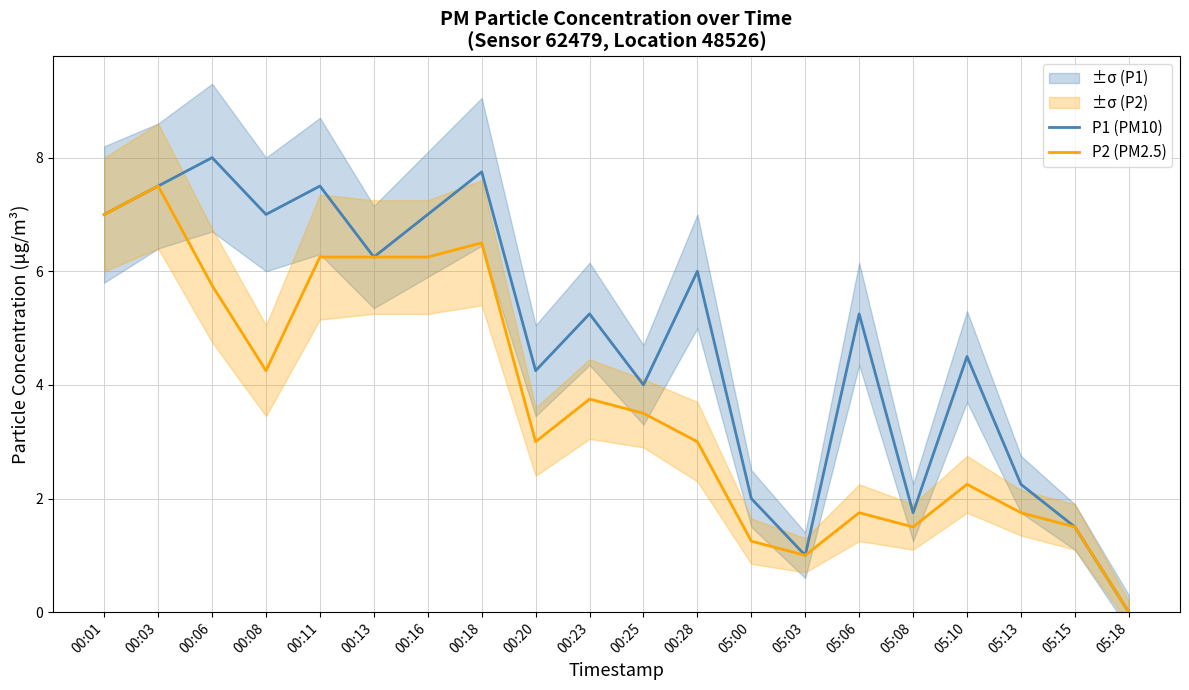

What are all the series names shown in the legend?

P1 (PM10), P2 (PM2.5)